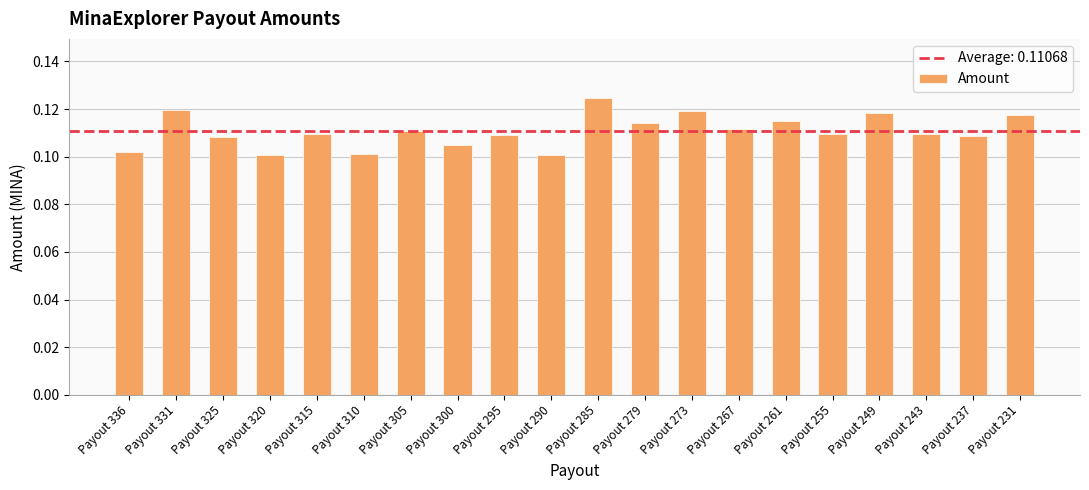

Between Payout 237 and Payout 320, which is larger?

Payout 237